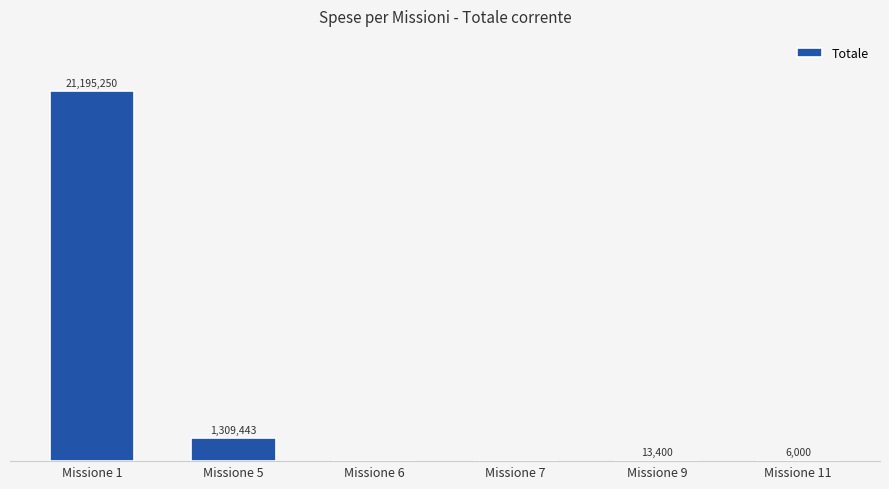

Does the chart contain stacked bars?

No